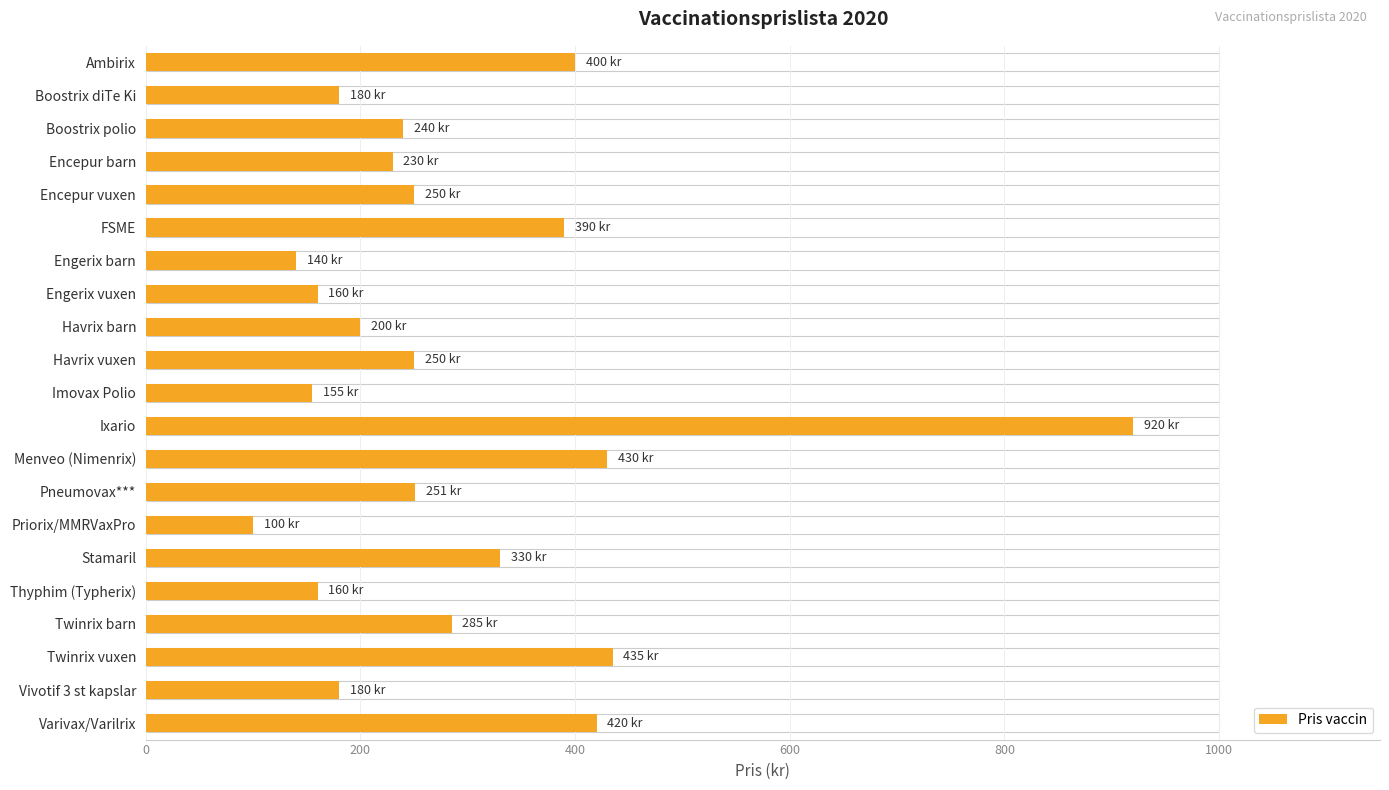

How many data points are above 250?

9